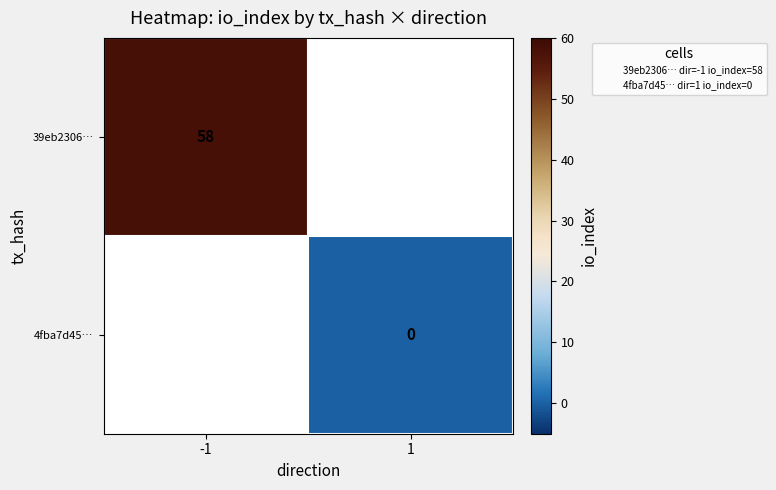

True or false: 39eb2306… has a value of 58.0 at -1.

True